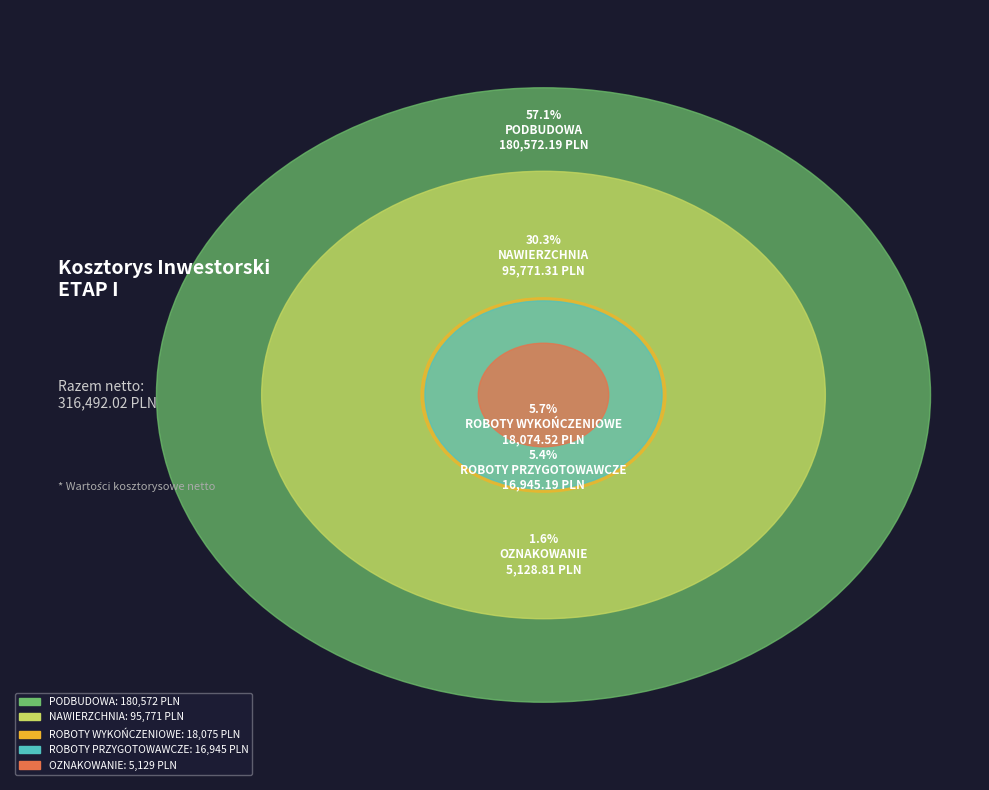

Which slice is the smallest?

OZNAKOWANIE